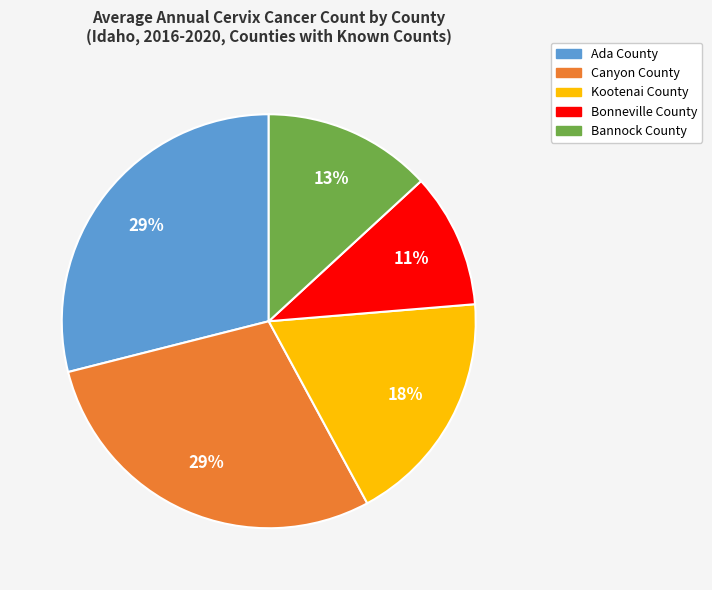

What is the smallest slice in the pie chart?

Bonneville County